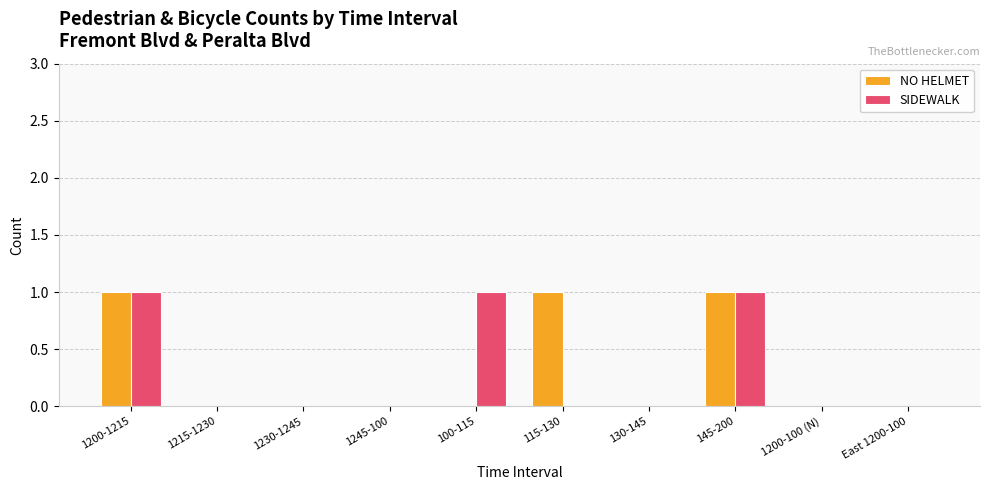

True or false: NO HELMET has a value of 0 at 1245-100.

True